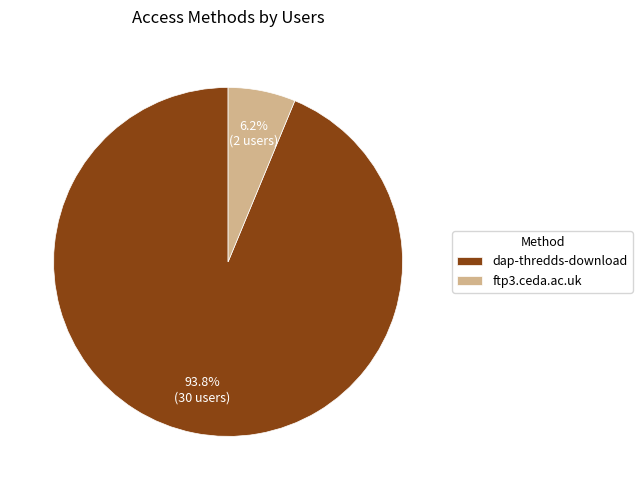

How many slices are in this pie chart?

2